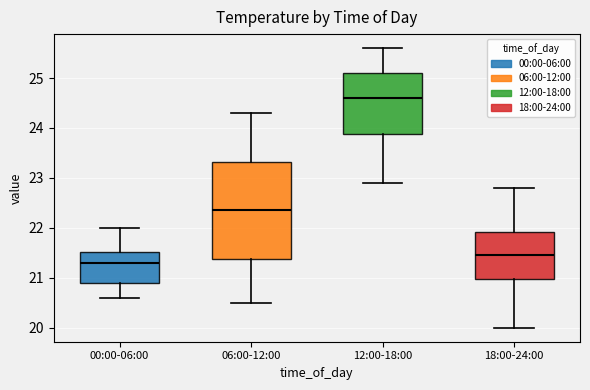

Reading left to right, transcribe this box plot: for each box, give where its median line is, the range the box spans, and where its two whiskers end, as read against the y-axis. The values are not printed on the chart, so give them approximately, as read against the axis.

00:00-06:00: median 21.3, box 20.9 to 21.5, whiskers 20.6 to 22.0
06:00-12:00: median 22.4, box 21.4 to 23.3, whiskers 20.5 to 24.3
12:00-18:00: median 24.6, box 23.9 to 25.1, whiskers 22.9 to 25.6
18:00-24:00: median 21.5, box 21.0 to 21.9, whiskers 20.0 to 22.8